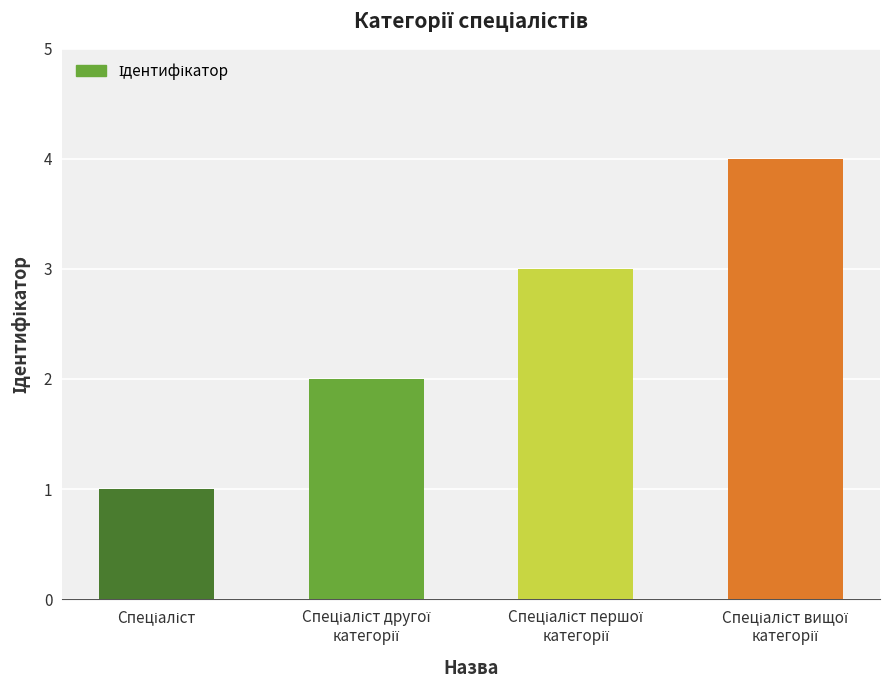

What is the maximum value shown in the chart?

4